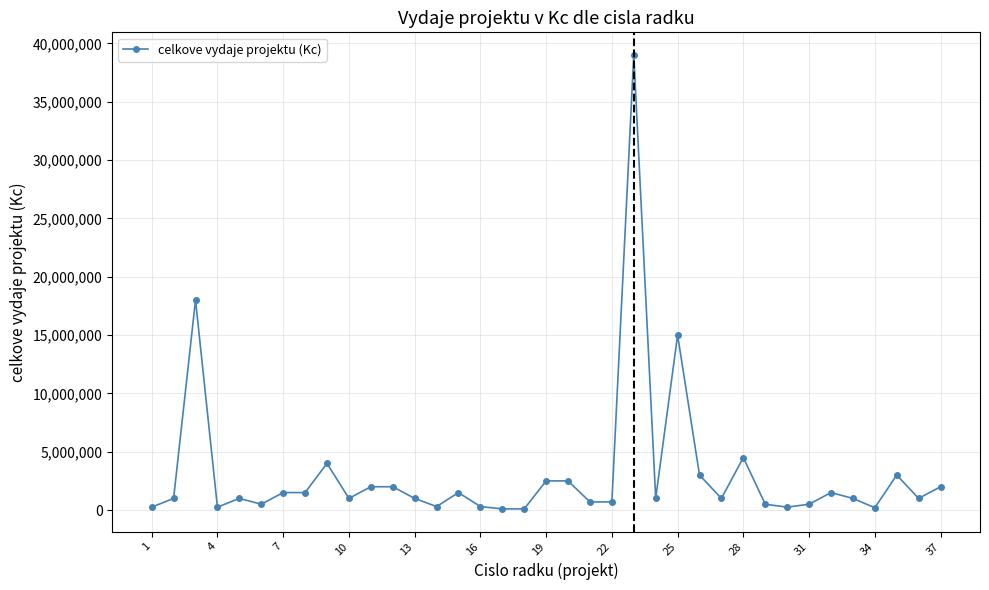

How many data points are less than 1000000?

13